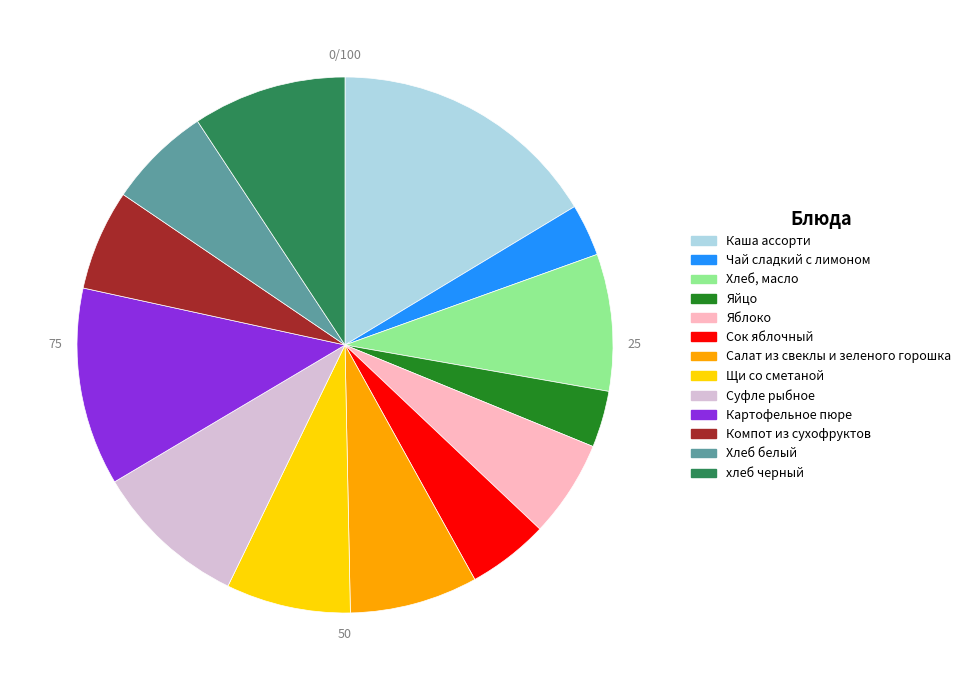

Combined, do Картофельное пюре and хлеб черный account for over 50%?

No